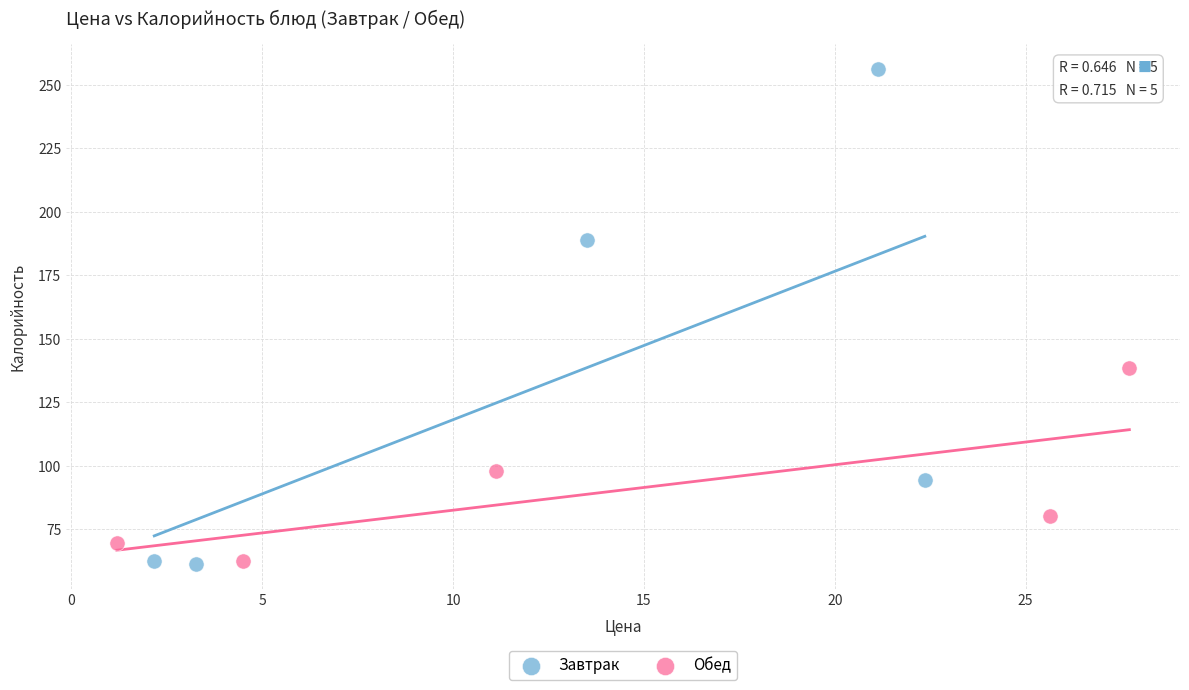

Which series contains the highest Y value?

Завтрак